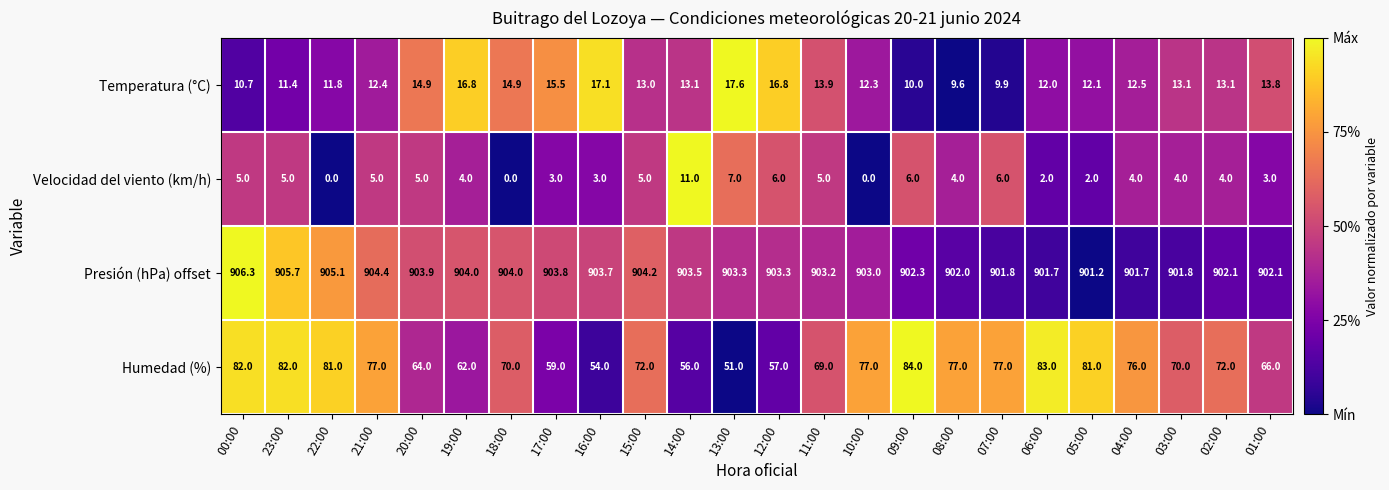

What is the maximum value for Velocidad del viento (km/h)?

11.0